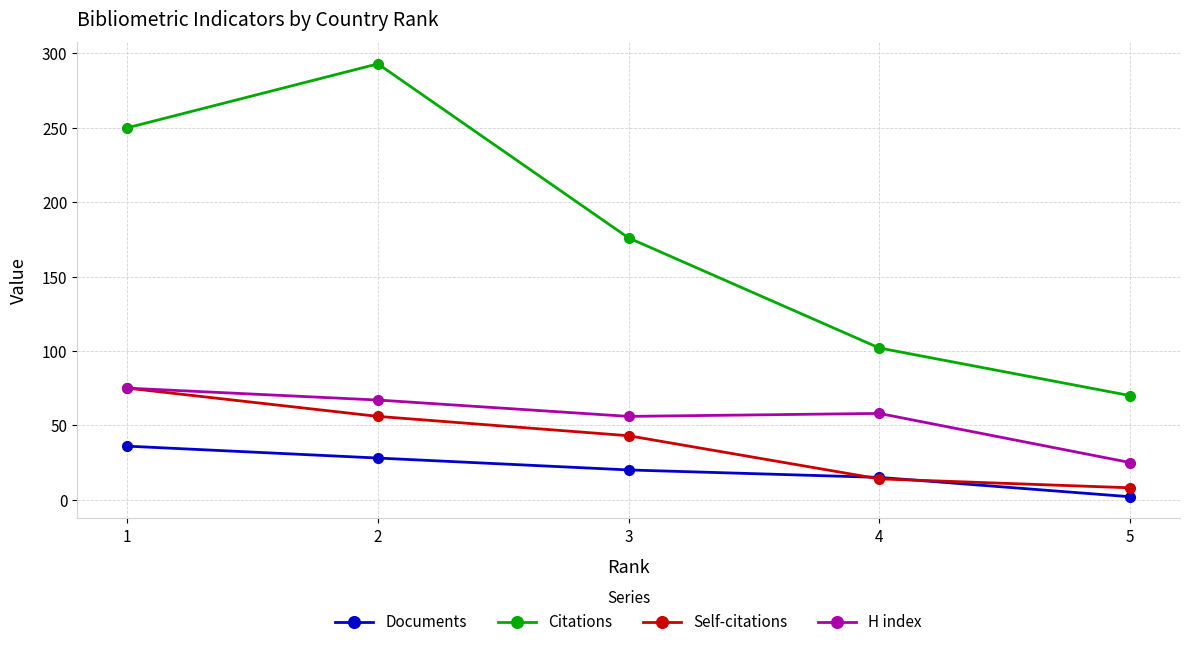

True or false: Citations and Documents cross at least once.

False